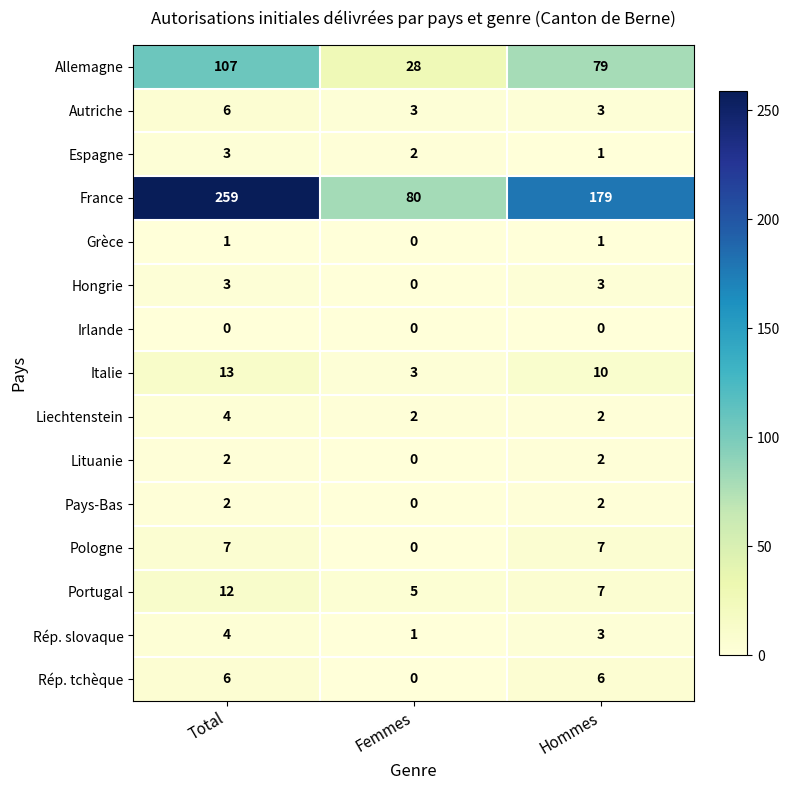

What is the total value across all series at Total?

429